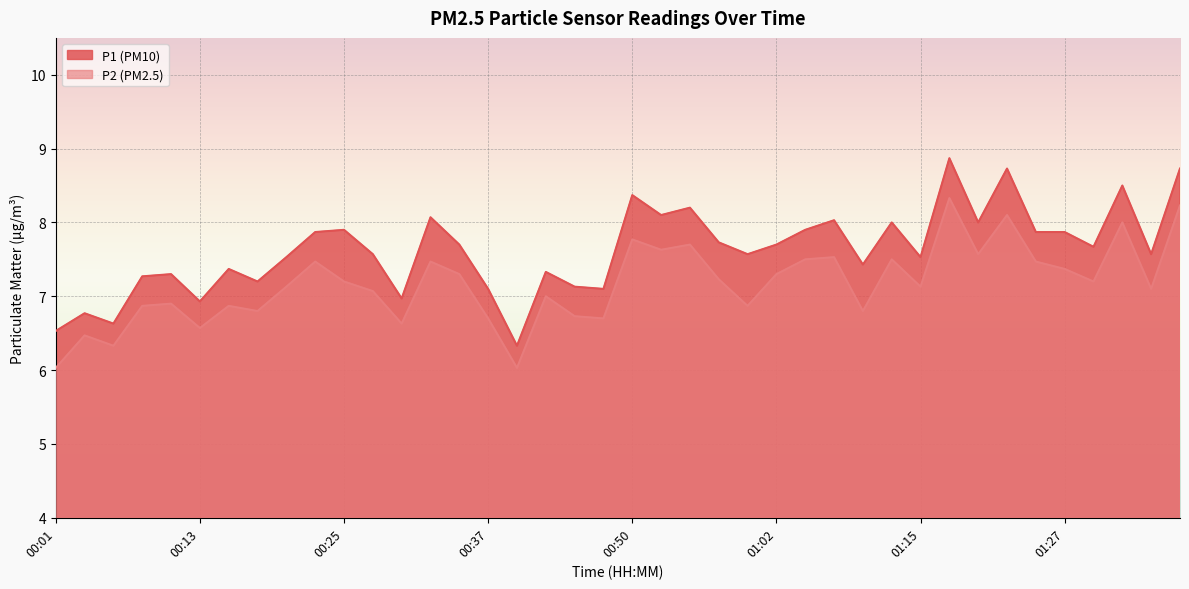

True or false: P2 and P1 intersect in this chart.

False